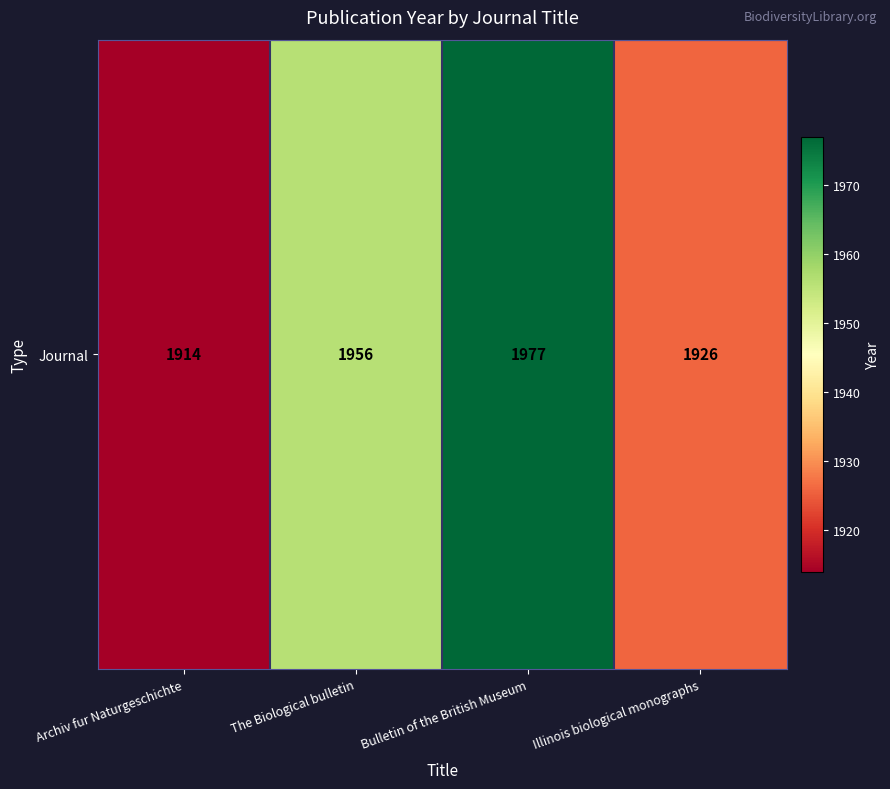

At which label is the value closest to 1945?

The Biological bulletin